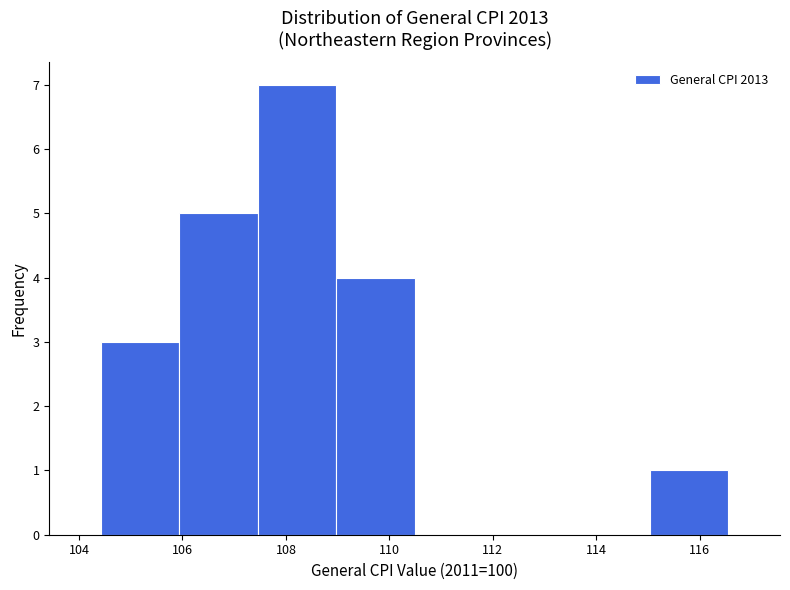

Which range on the x-axis has the tallest bar?

107.4 to 109.0